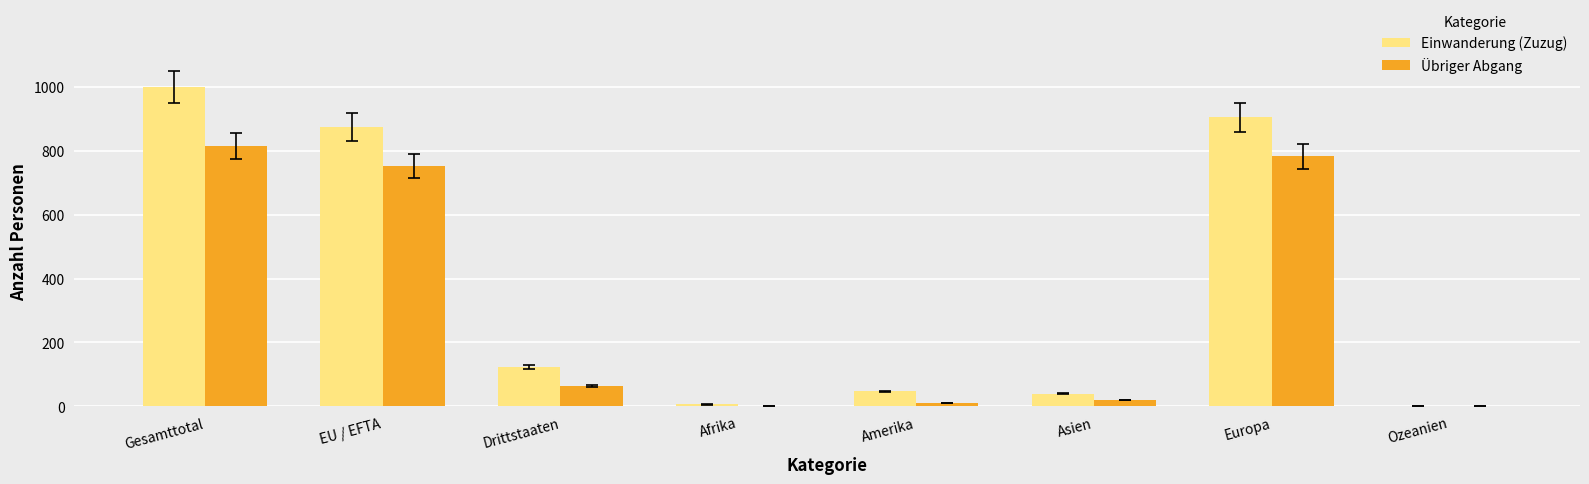

At which category is the sum across all series the highest?

Gesamttotal